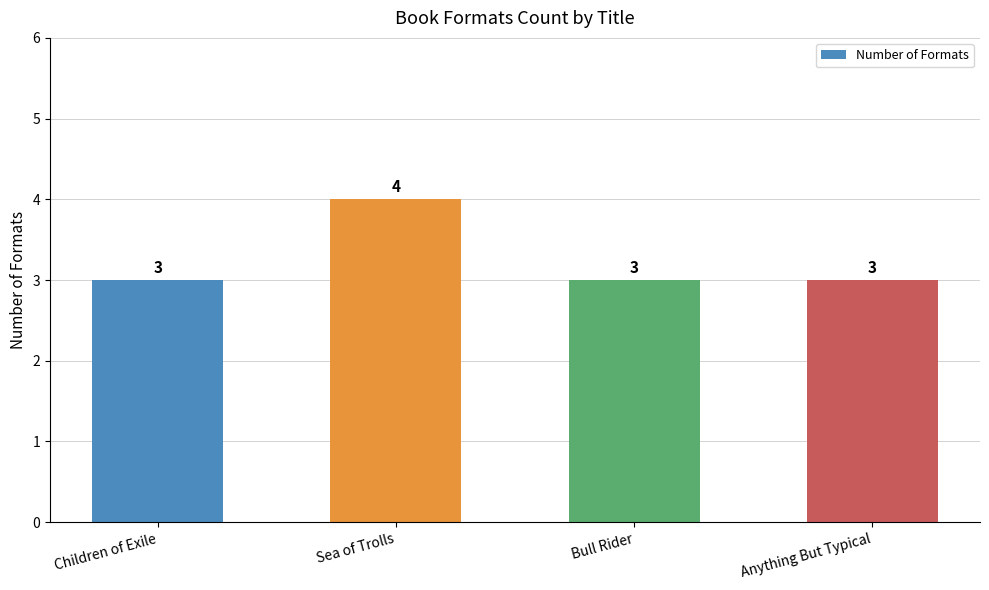

What is the label of the 2nd bar from the right?

Bull Rider